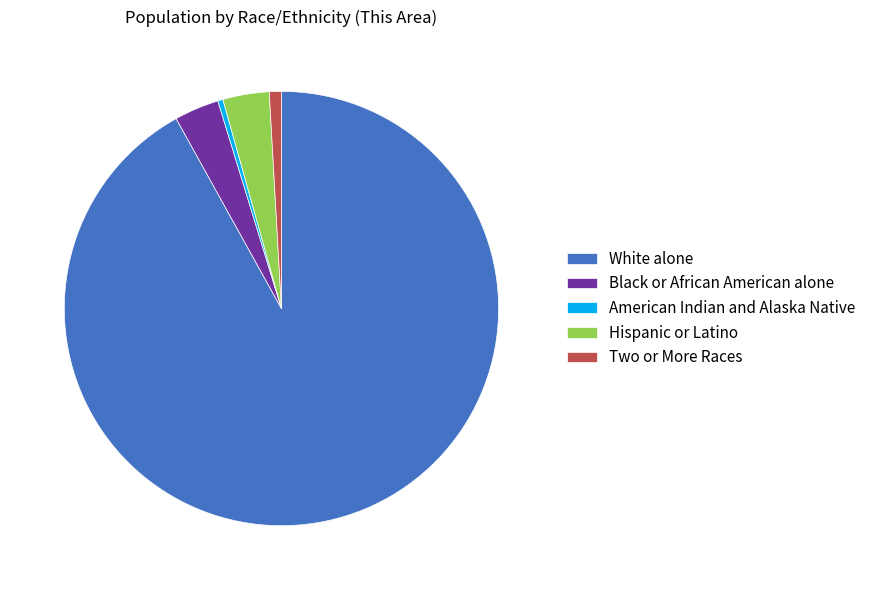

Which has a higher value, White alone or Hispanic or Latino?

White alone